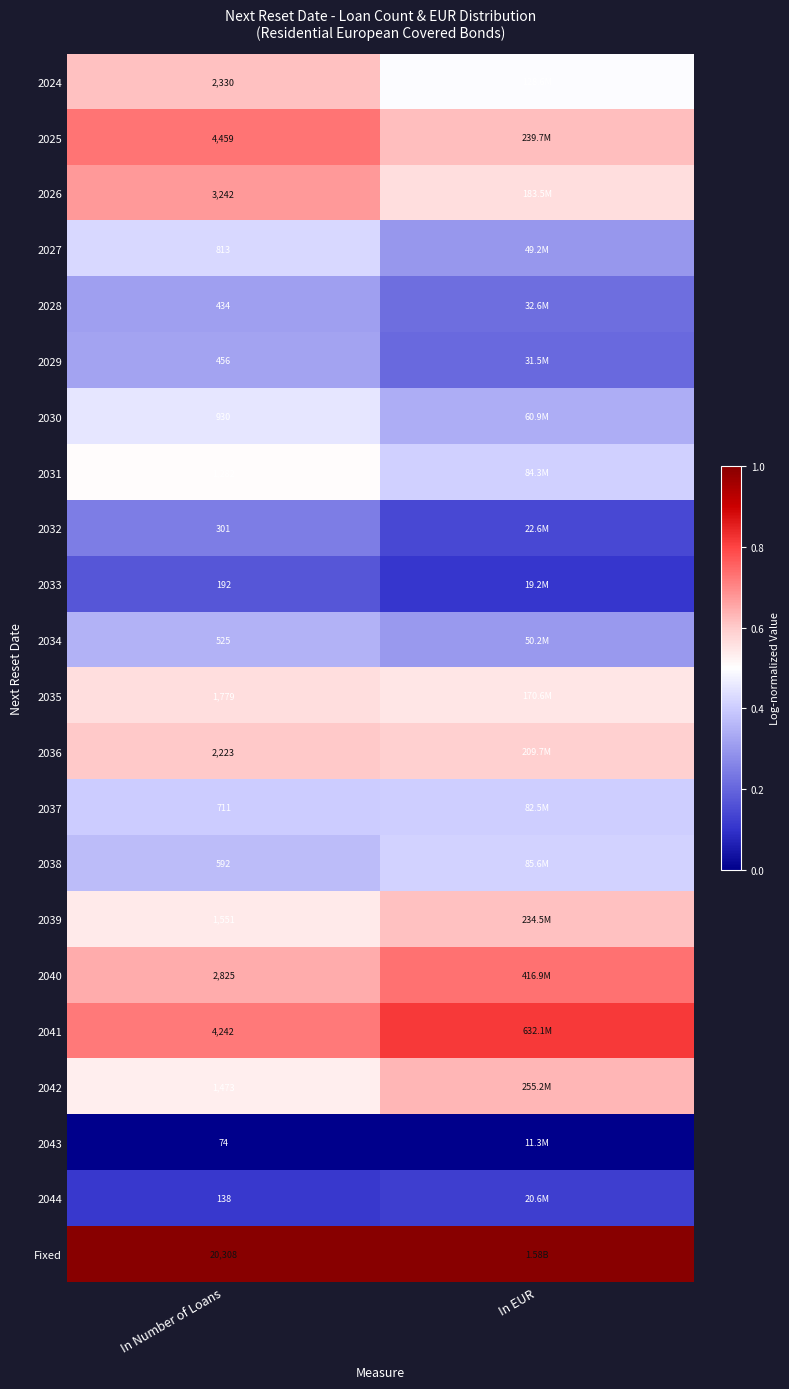

True or false: 2030 has a value of 0.2 at In Number of Loans.

False